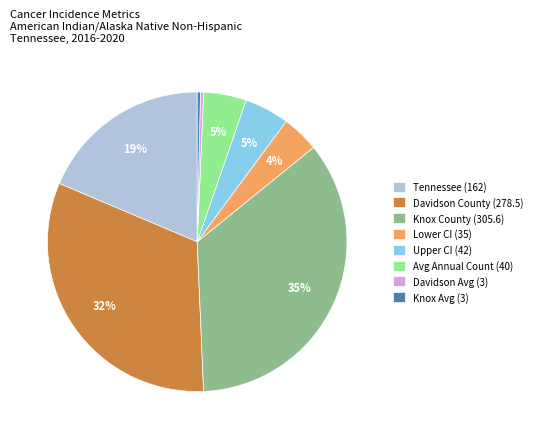

What is the largest slice in the pie chart?

Knox County (305.6)